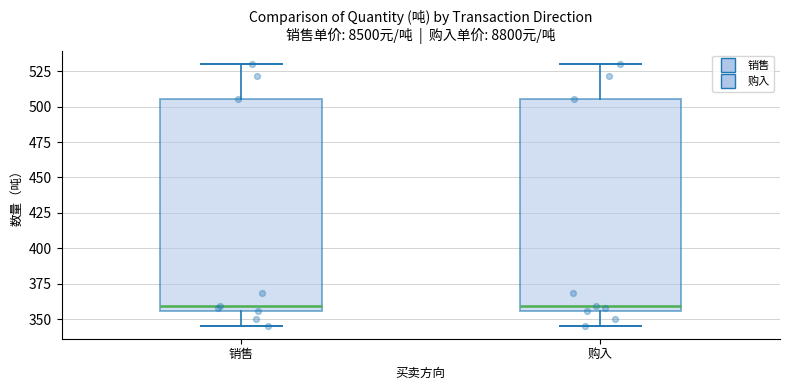

Reading left to right, read every box against the y-axis: the position of its median line, the range the box covers, and the ends of its whiskers. The values are not printed on the chart, so give them approximately, as read against the axis.

销售: median 360, box 355 to 505, whiskers 345 to 530
购入: median 360, box 355 to 505, whiskers 345 to 530